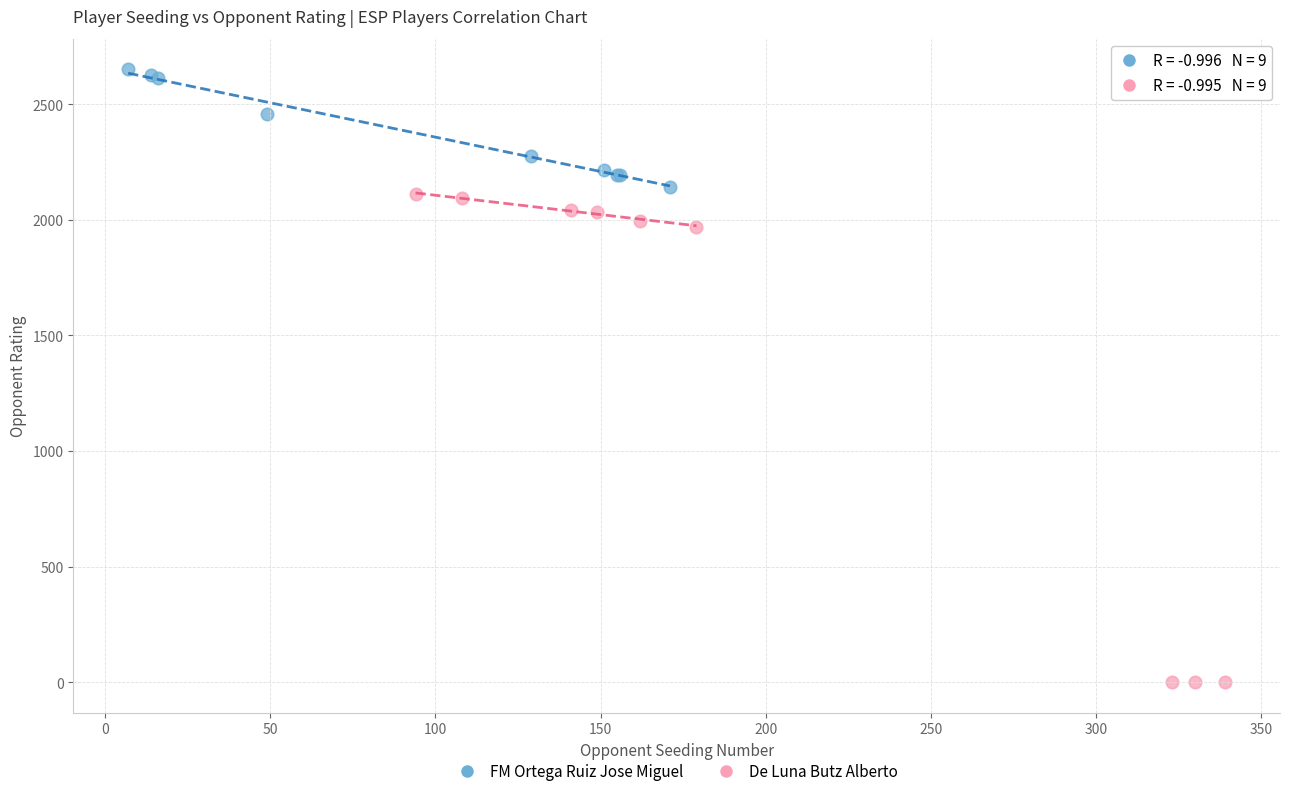

What are all the series names shown in the legend?

FM Ortega Ruiz Jose Miguel, De Luna Butz Alberto